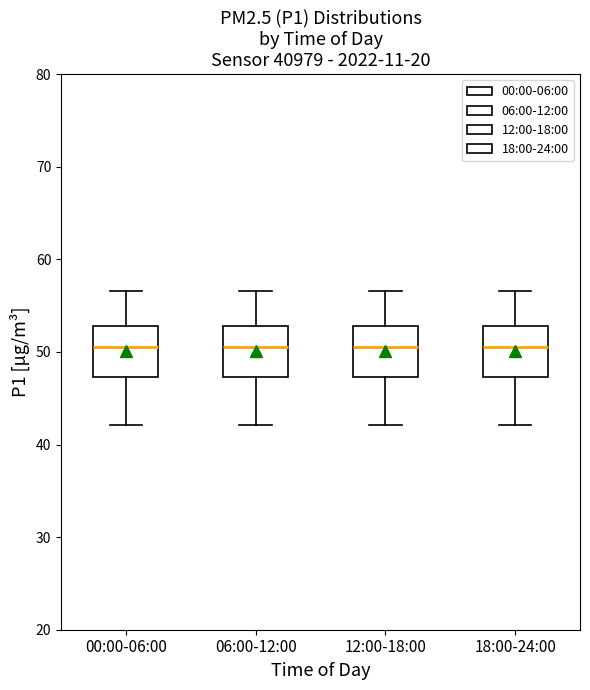

Where is the lower edge of the box for 00:00-06:00 on the y-axis? The values are not printed on the chart, so give them approximately, as read against the axis.

47